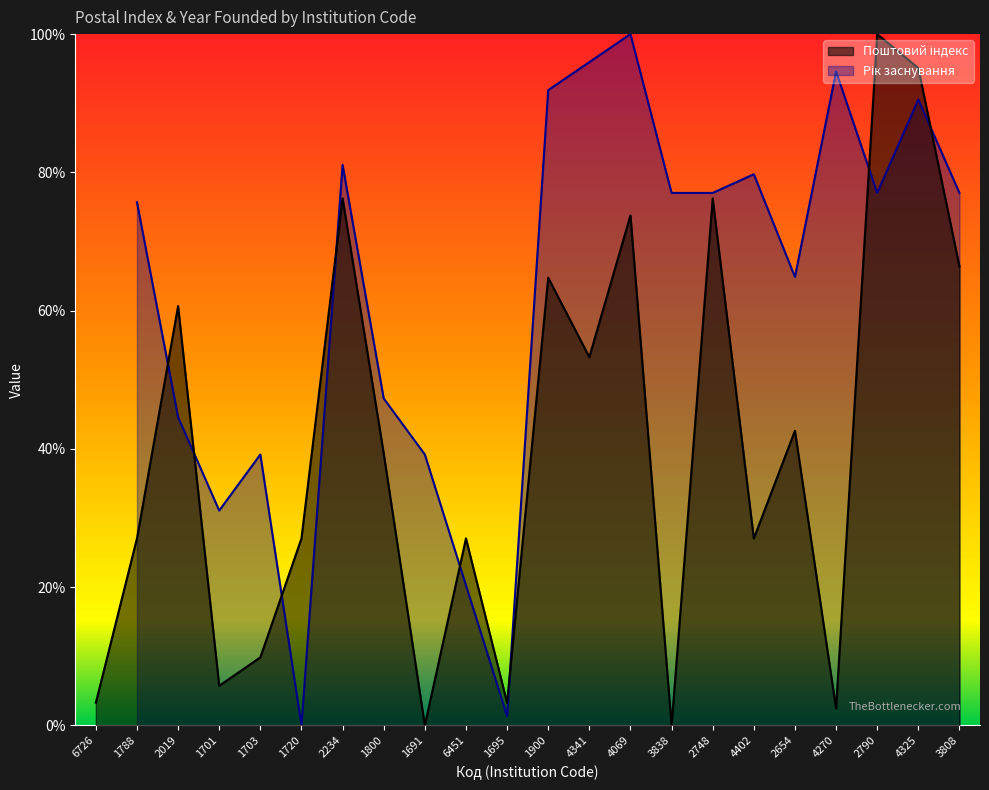

The chart shows a value of 0.1 at 1701. True or false?

True